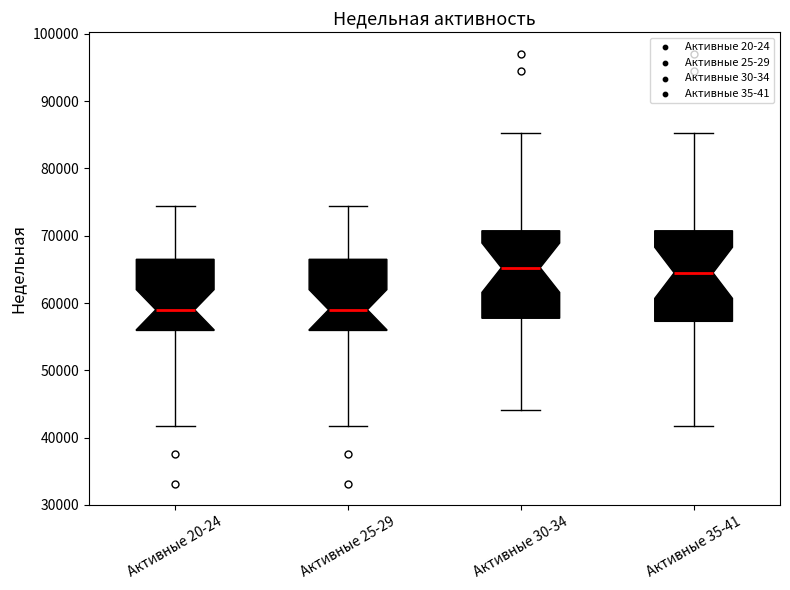

Reading left to right, read every box against the y-axis: the position of its median line, the range the box covers, and the ends of its whiskers. The values are not printed on the chart, so give them approximately, as read against the axis.

Активные 20-24: median 59000, box 56000 to 67000, whiskers 42000 to 74000
Активные 25-29: median 59000, box 56000 to 67000, whiskers 42000 to 74000
Активные 30-34: median 65000, box 58000 to 71000, whiskers 44000 to 85000
Активные 35-41: median 64000, box 57000 to 71000, whiskers 42000 to 85000